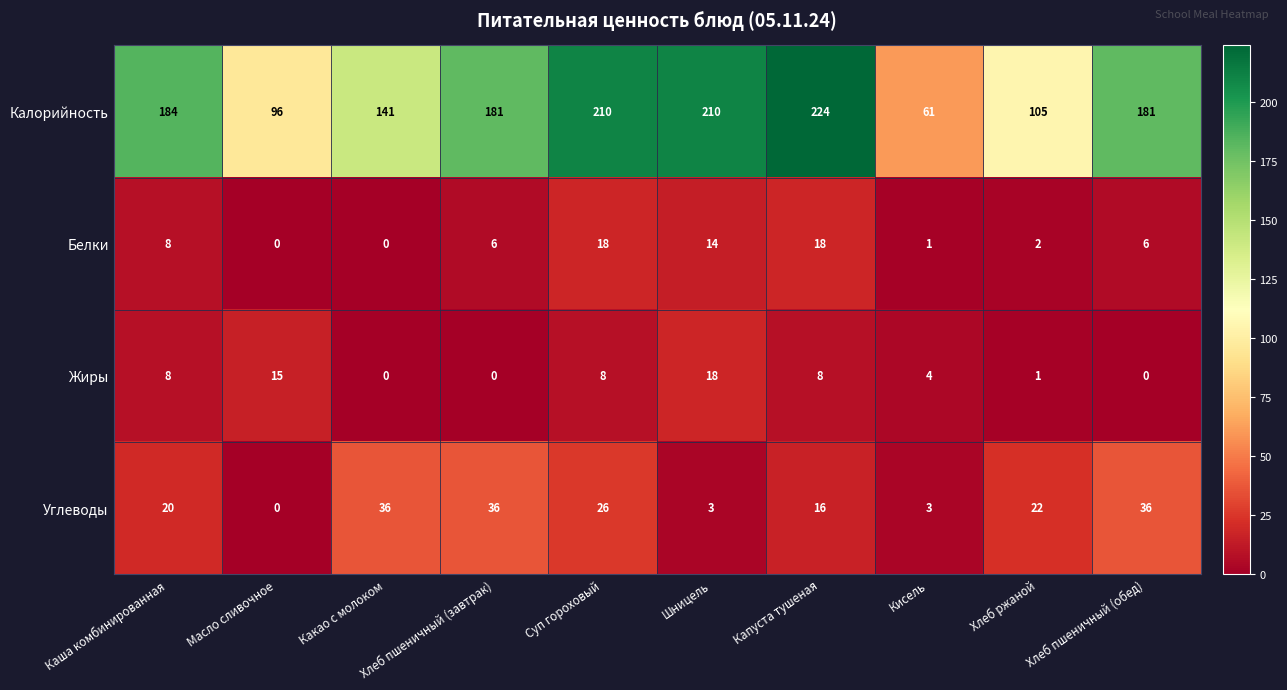

What is the spread (max minus min) of values at Хлеб пшеничный (завтрак)?

181